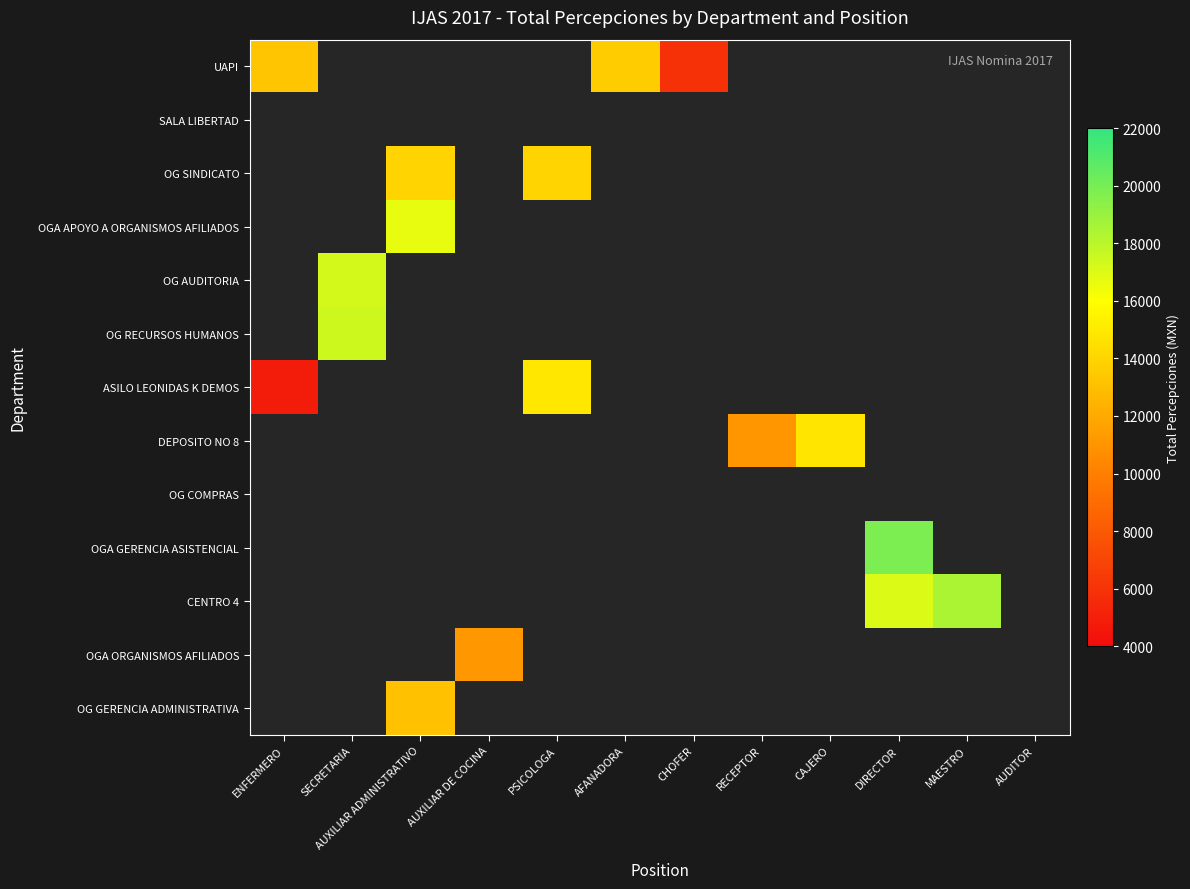

How many categories are shown in the chart?

12